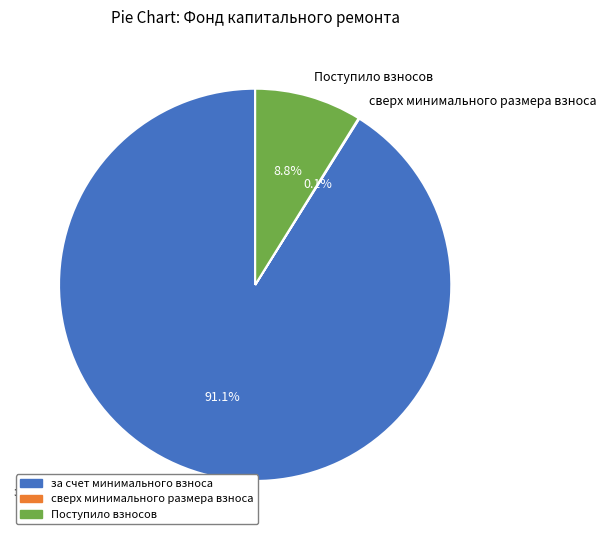

Which slice represents more than half of the pie?

за счет минимального взноса